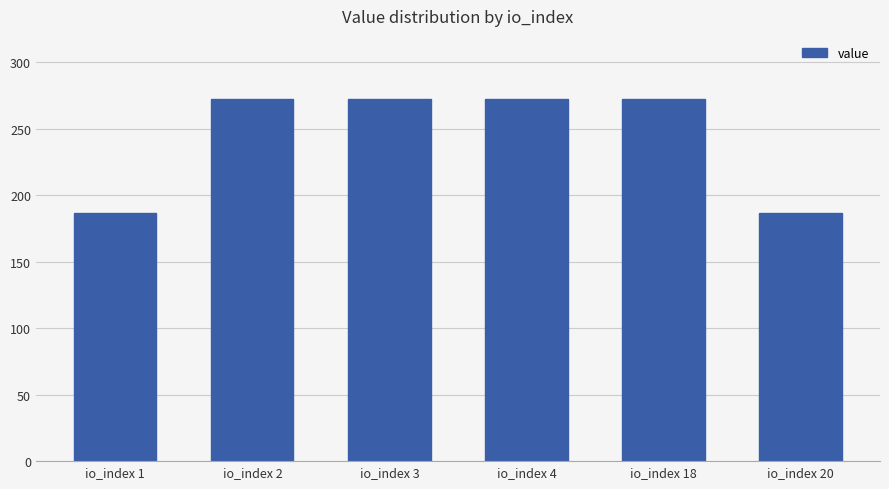

What is the value of the 3rd bar from the left?

272.2